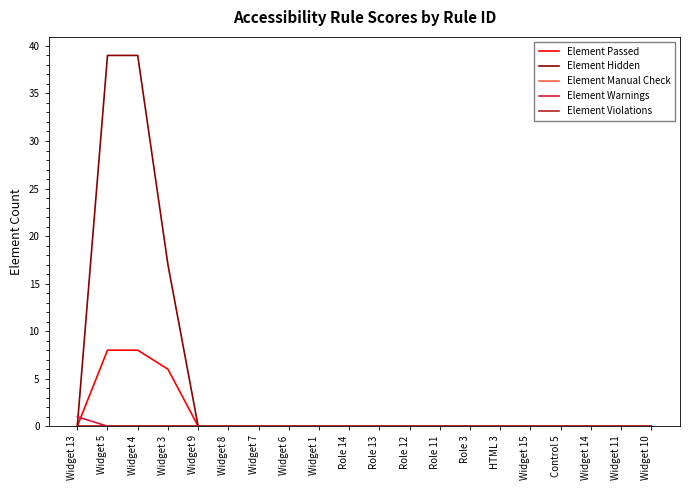

Is this an area chart (filled region under the line)?

No